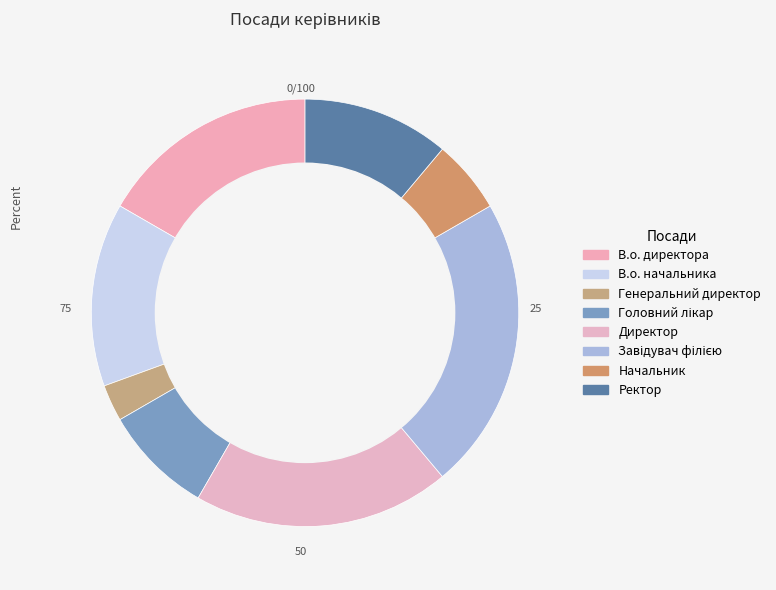

To the nearest percent, what percentage of the pie is В.о. директора?

17%